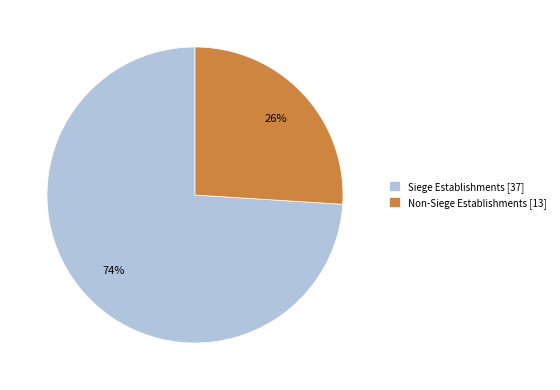

Which slice is the largest?

Siege Establishments [37]